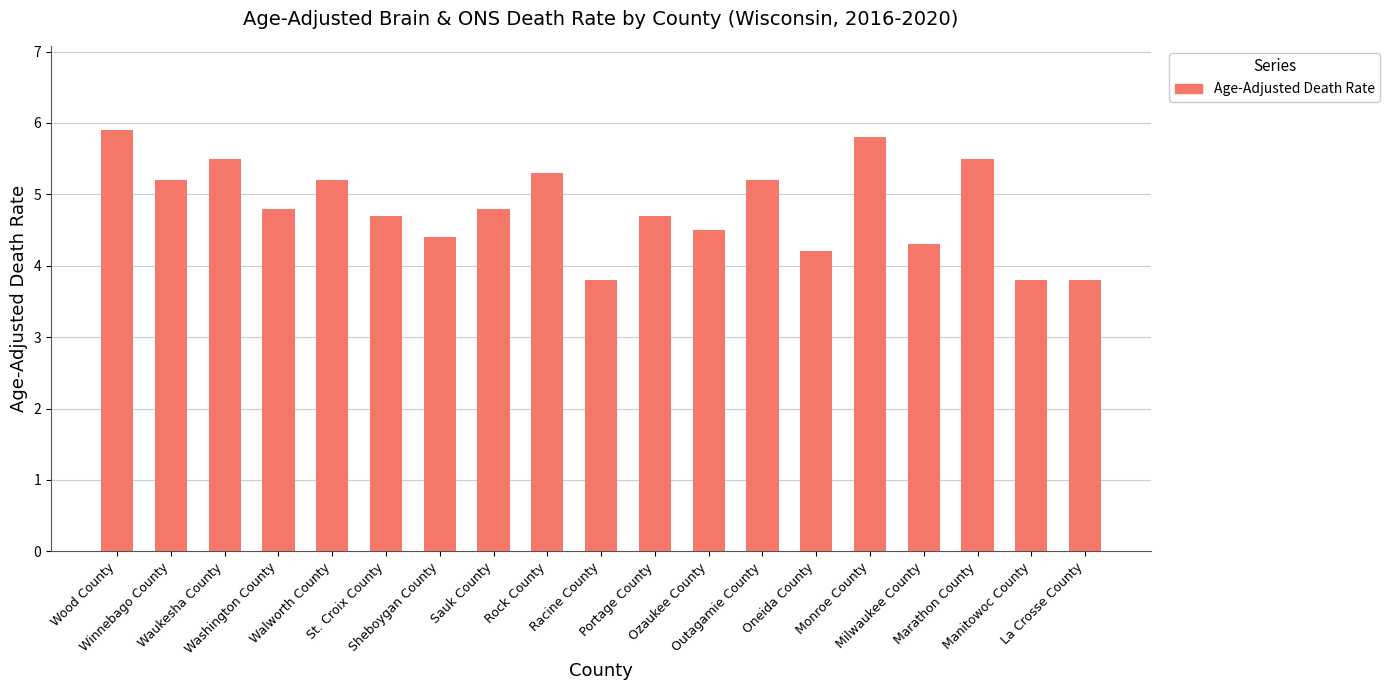

What is the ratio of the value at Oneida County to the value at Washington County?

0.9